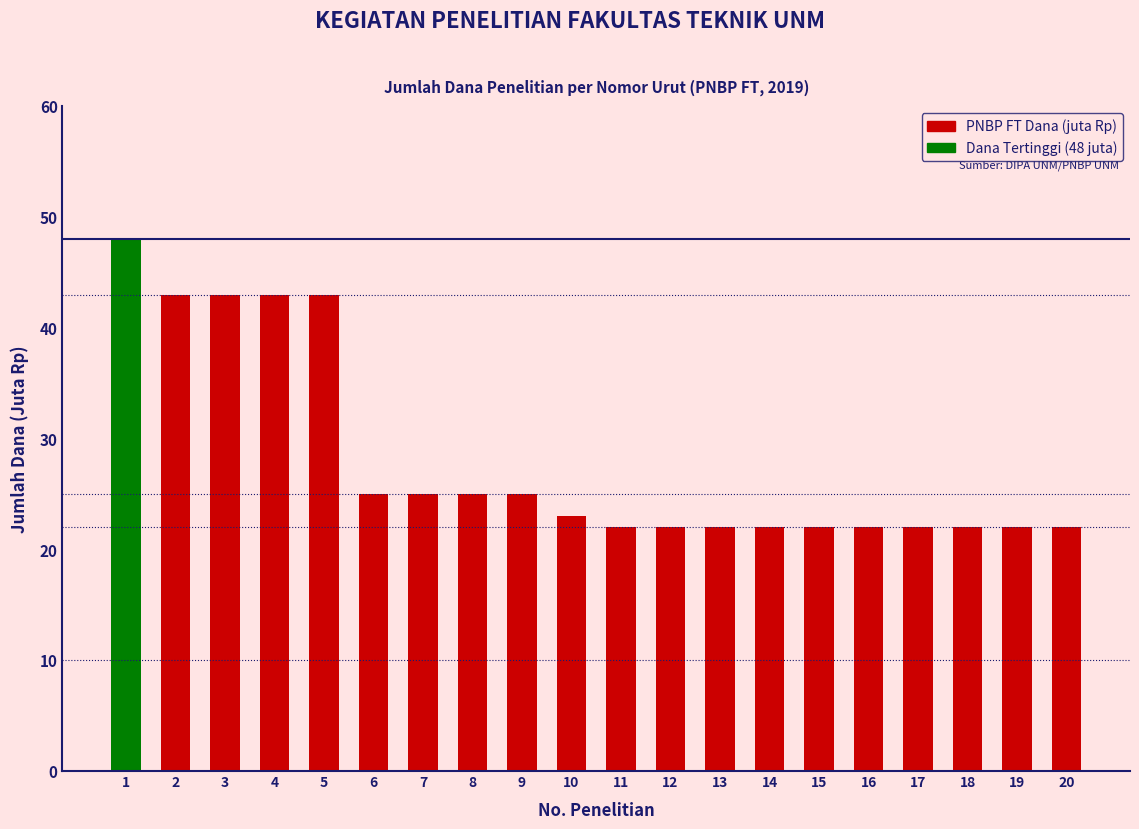

What is the approximate value at 13, to the nearest 10?

20